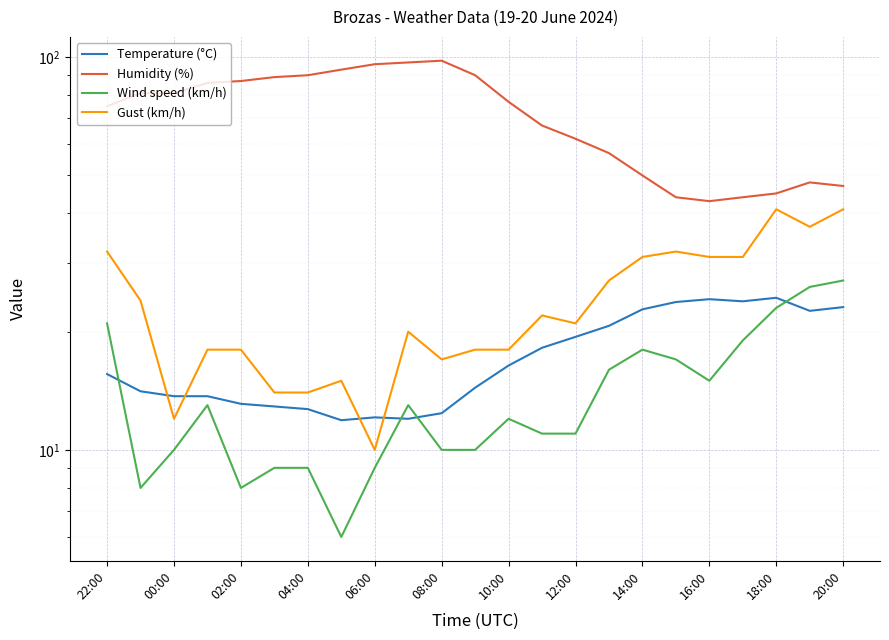

What is the minimum value shown in the chart?

6.0